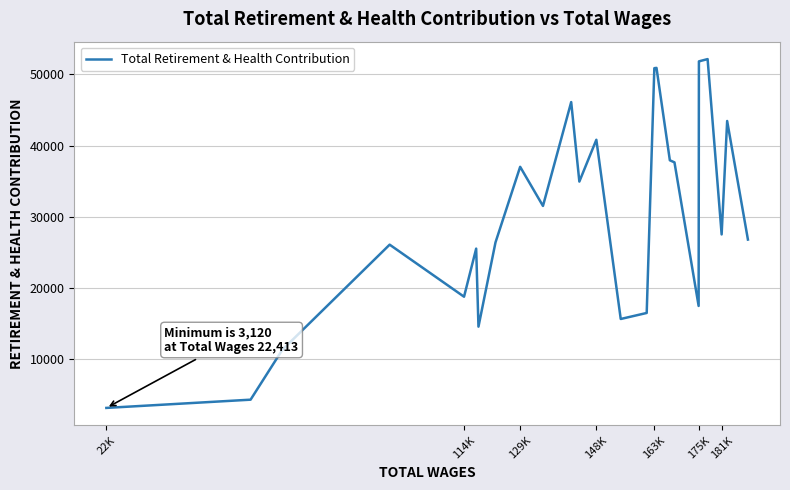

What is the difference between the maximum and minimum values?

49024